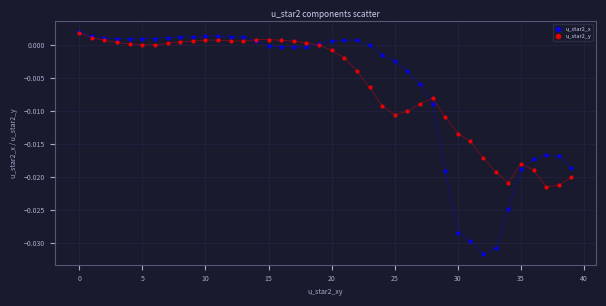

What are all the series names shown in the legend?

u_star2_x, u_star2_y